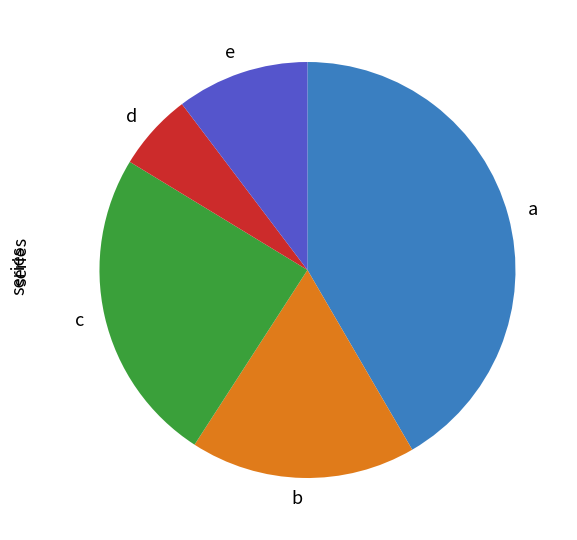

Does any single category account for the majority?

No